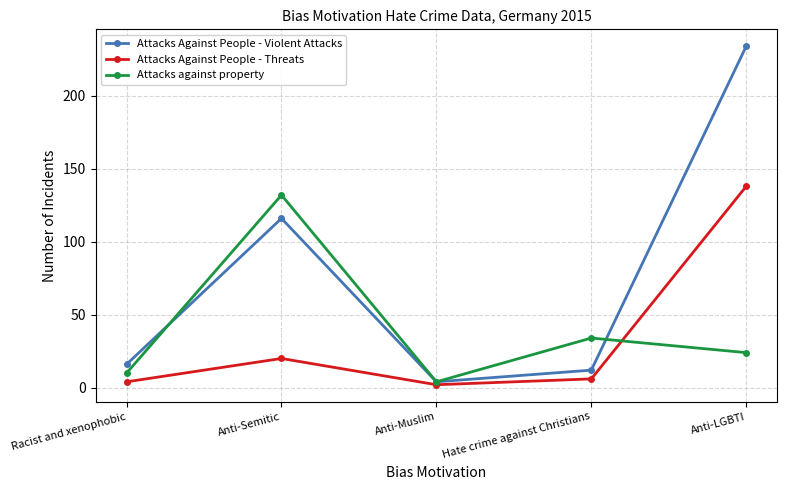

What is the minimum value shown in the chart?

2